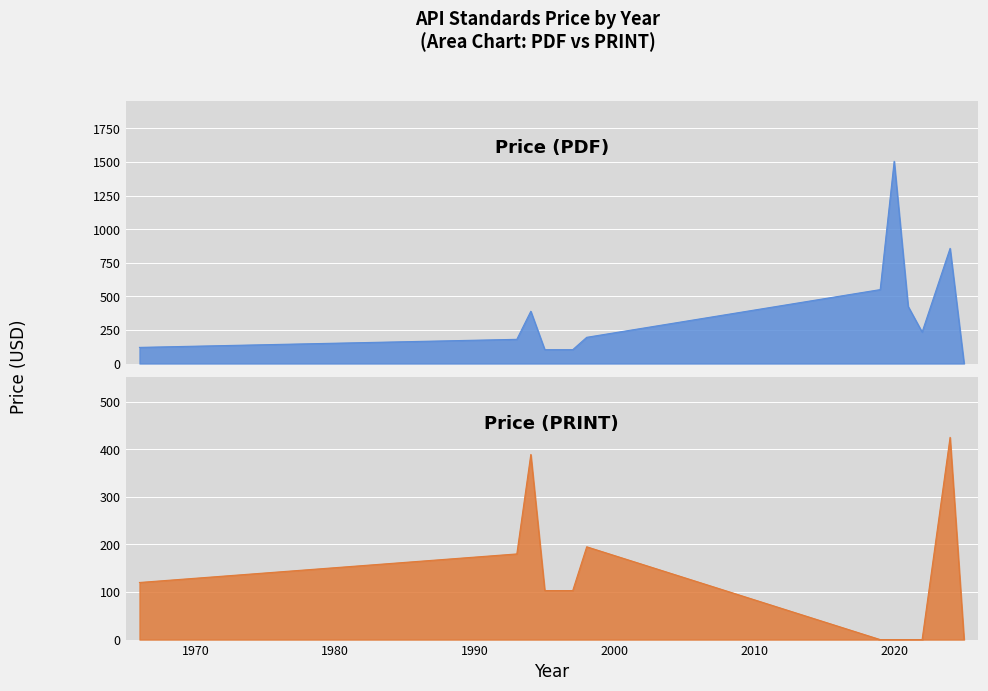

At which label does Price (PDF) reach its peak?

2020